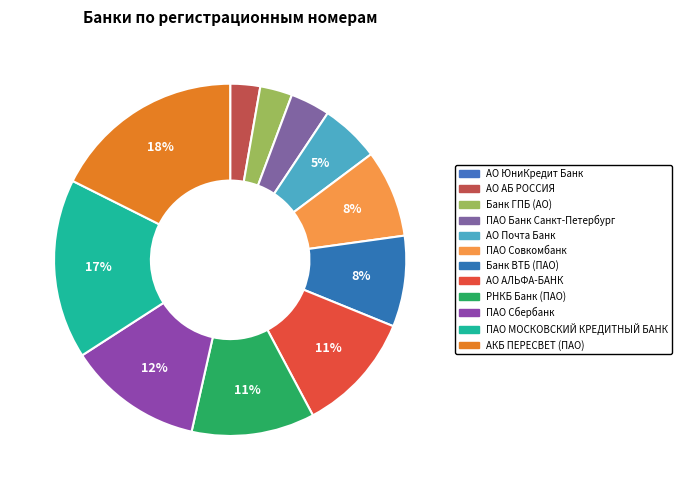

Which has a higher value, АКБ ПЕРЕСВЕТ (ПАО) or АО АБ РОССИЯ?

АКБ ПЕРЕСВЕТ (ПАО)